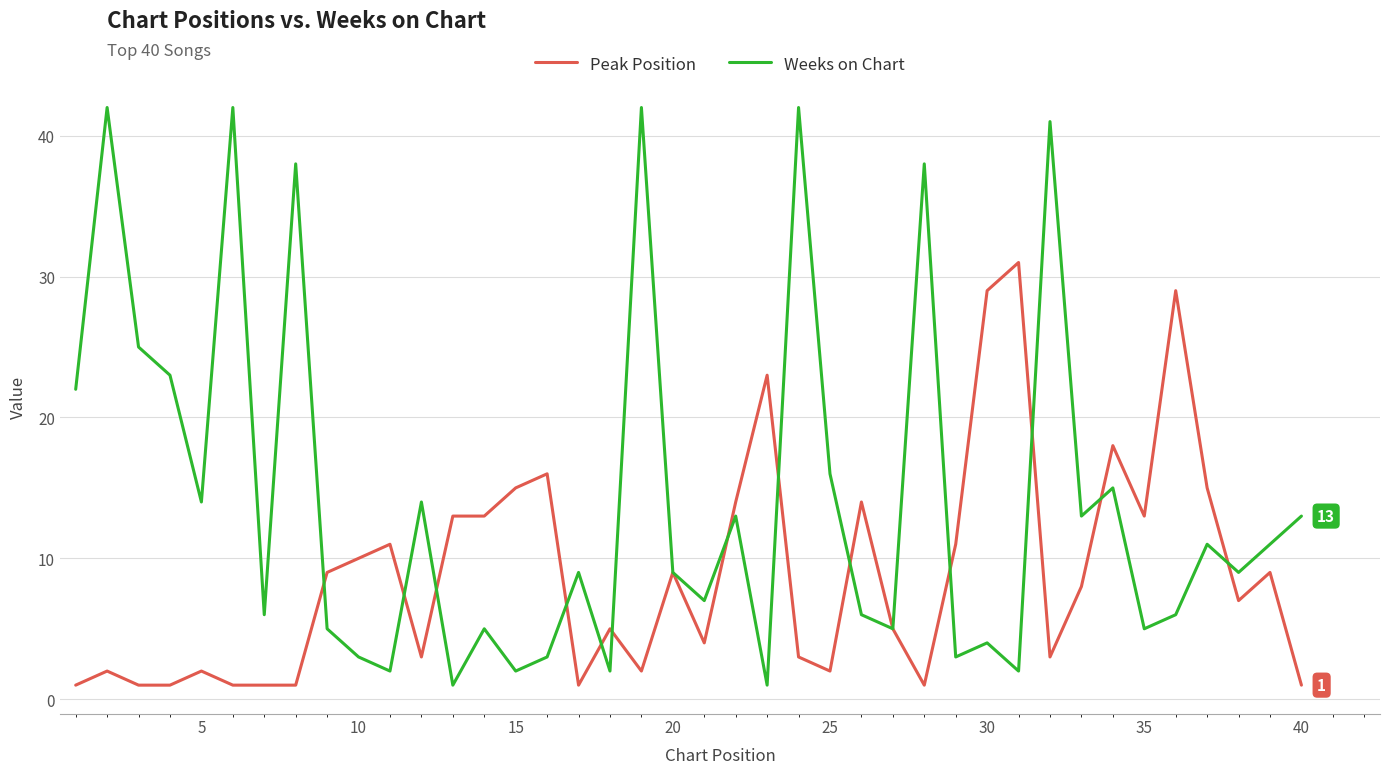

What is the greatest value displayed?

42